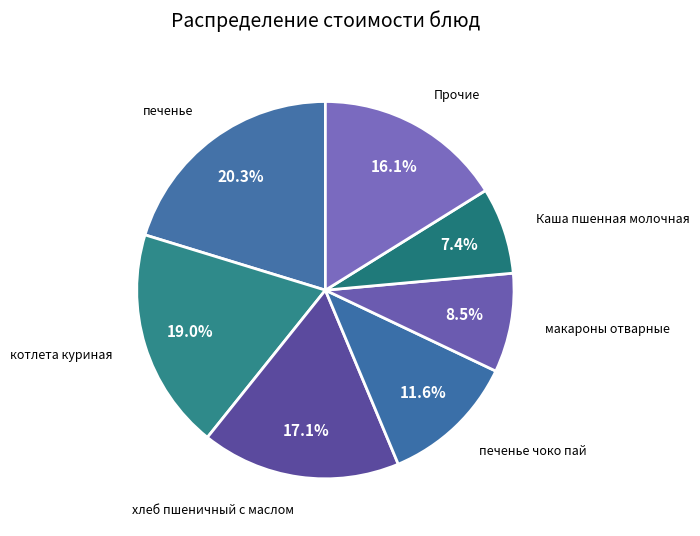

Combined, do печенье чоко пай and печенье account for over 50%?

No